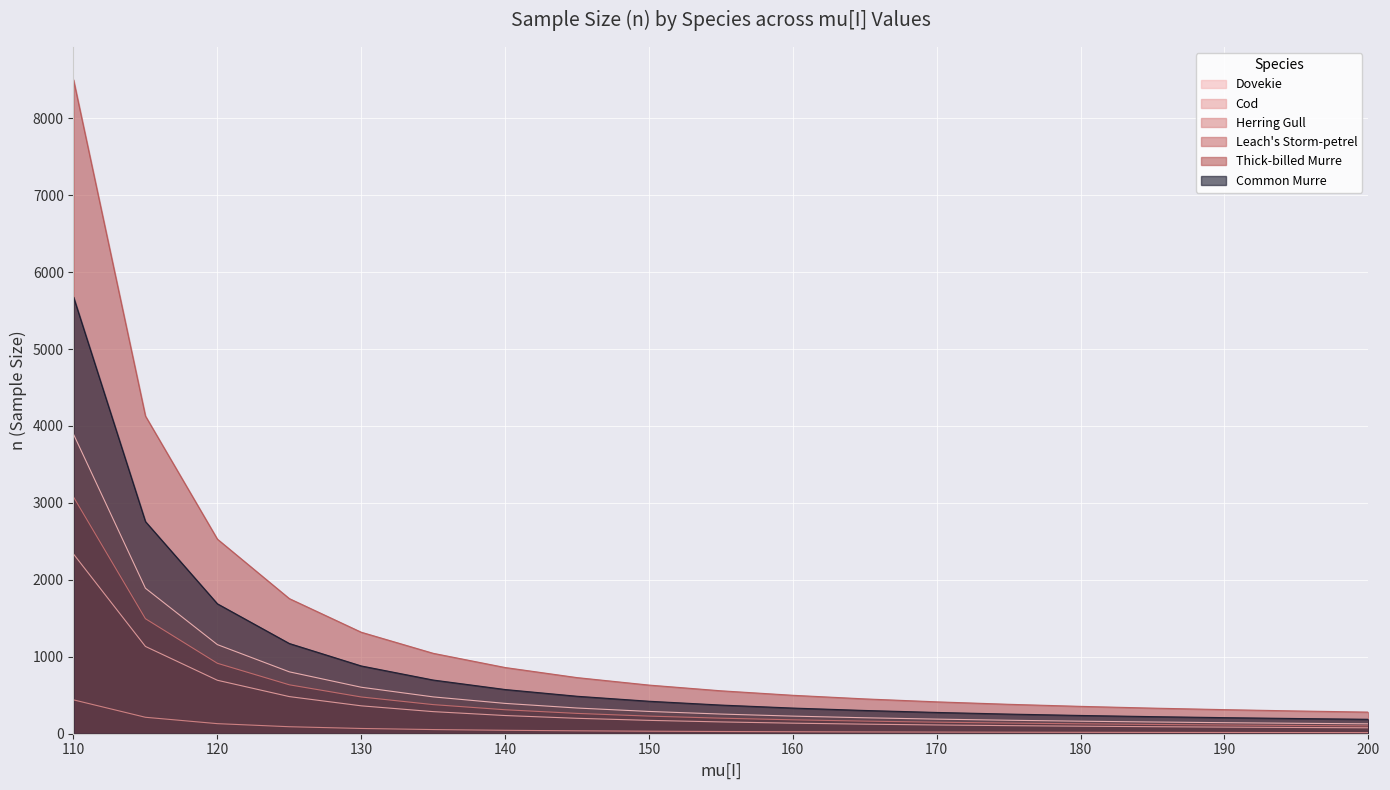

Rank the categories by Common Murre value from highest to lowest.

110, 115, 120, 125, 130, 135, 140, 145, 150, 155, 160, 165, 170, 175, 180, 185, 190, 195, 200